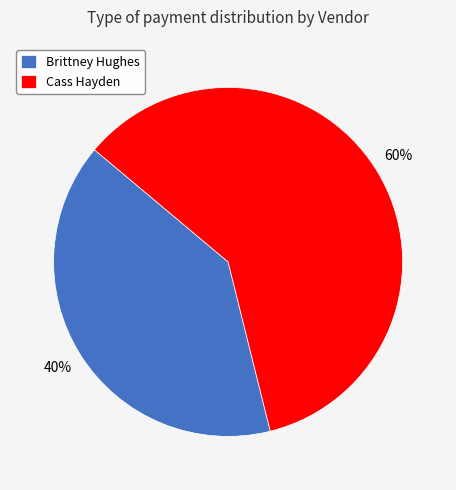

Which has a higher value, Cass Hayden or Brittney Hughes?

Cass Hayden